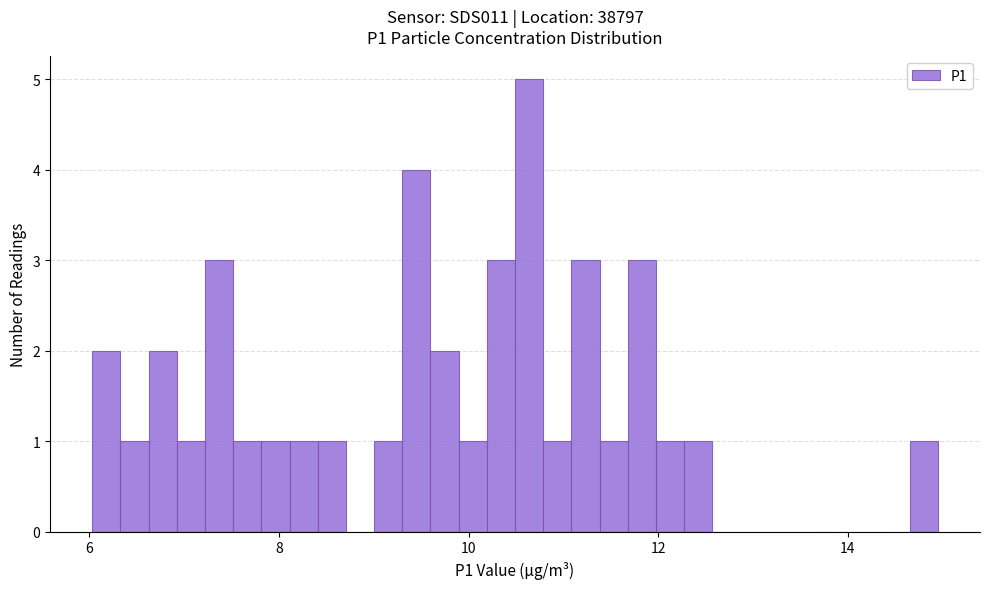

Around what value on the x-axis is the tallest bar? Give the approximate position of its centre, as read against the axis.

10.6